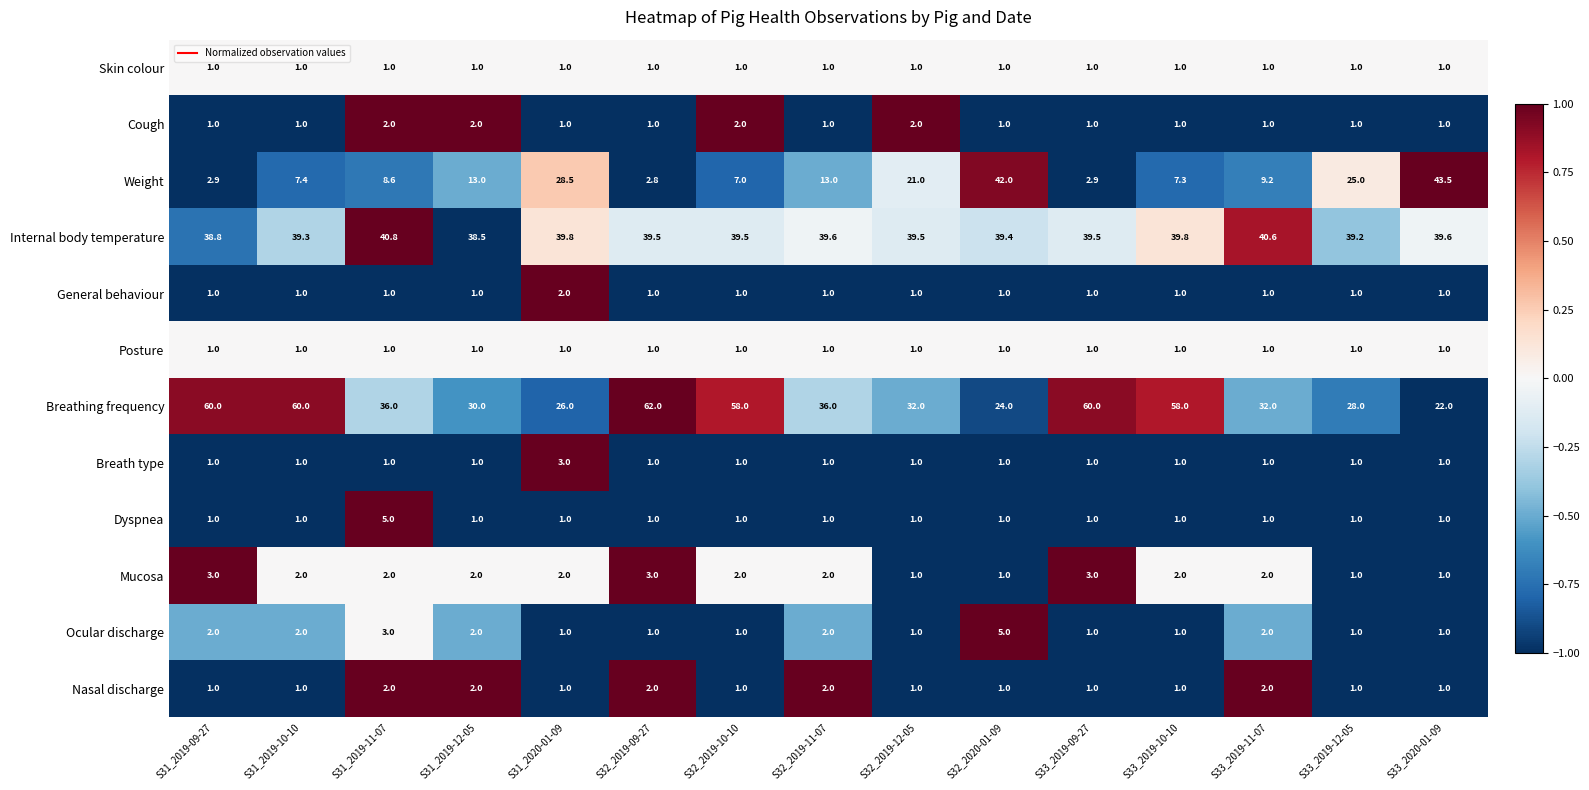

Which series has the largest total across all categories?

Breathing frequency